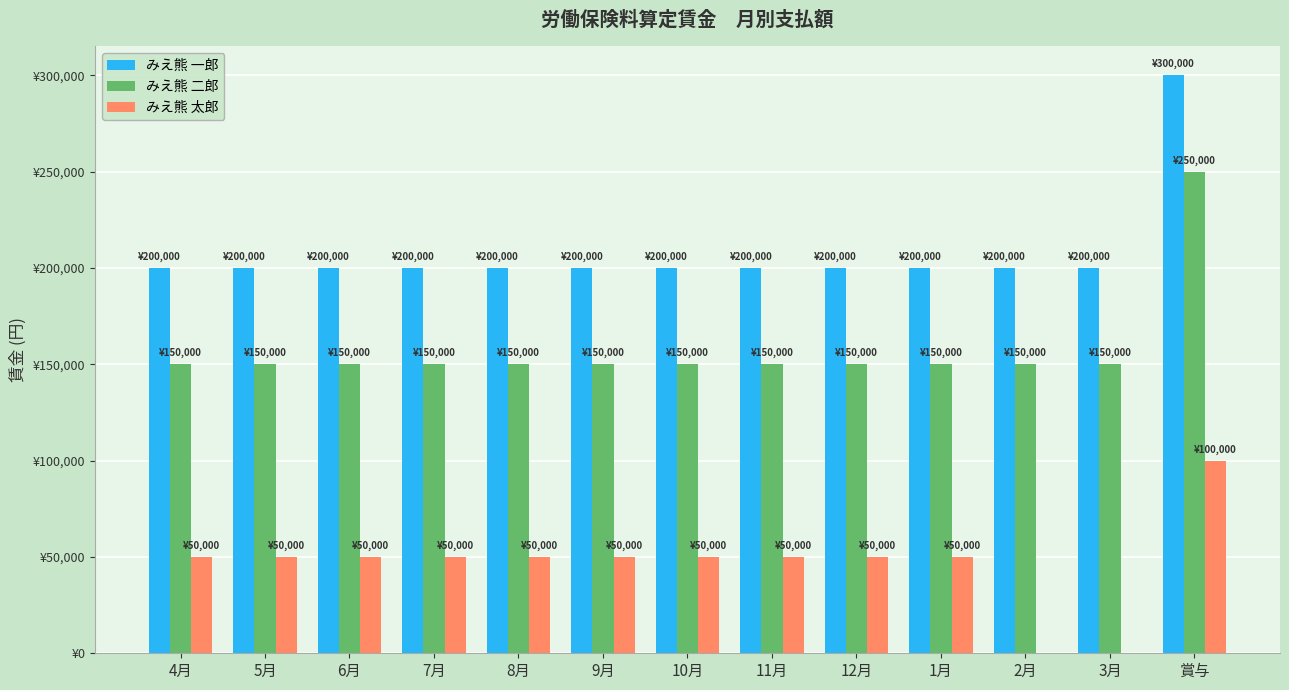

What are all the series names shown in the legend?

みえ熊 一郎, みえ熊 二郎, みえ熊 太郎